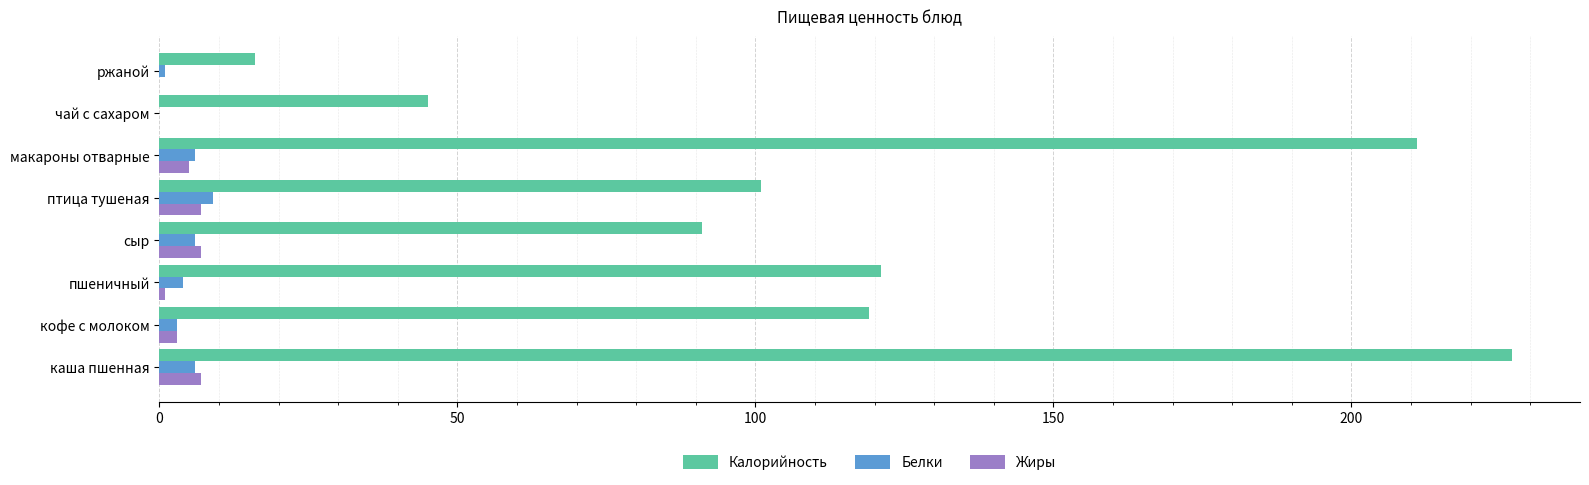

Is it true that Жиры equals 7 at сыр?

True